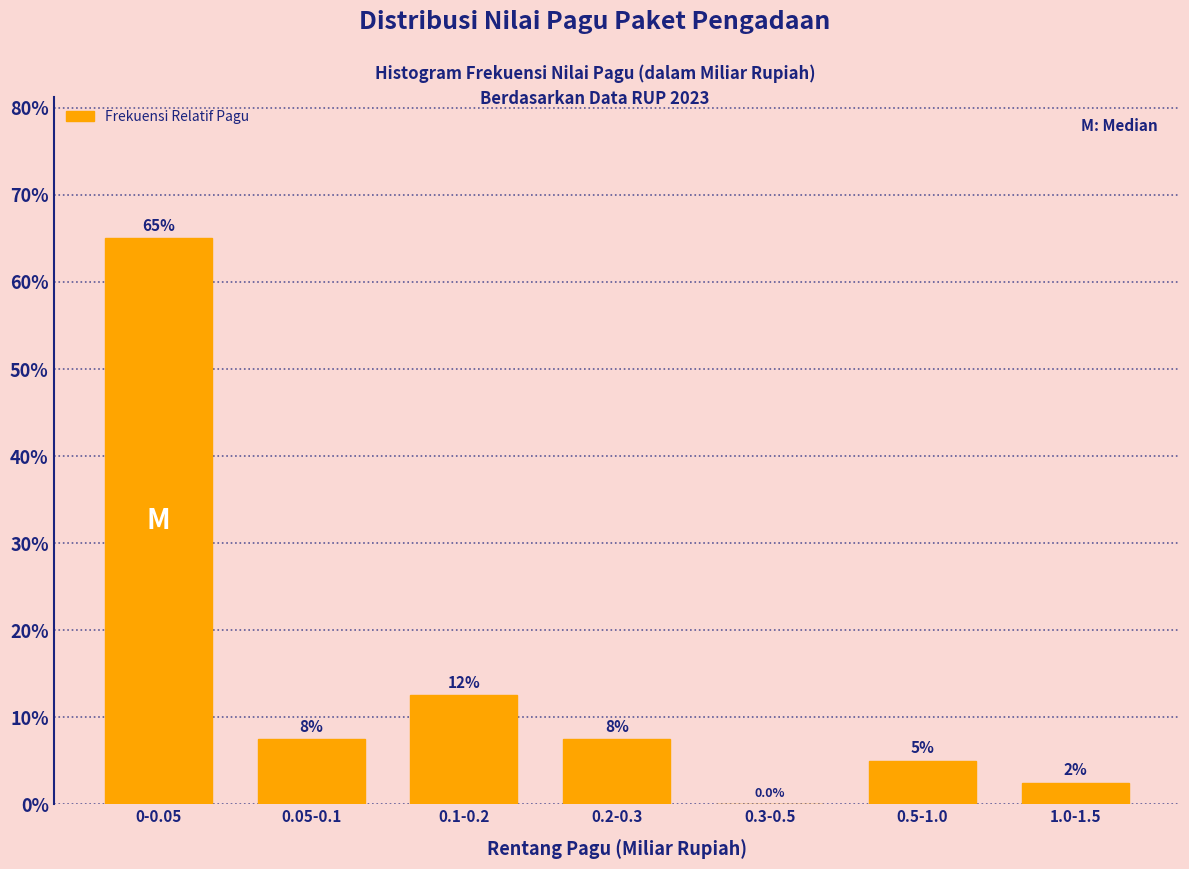

Are the bars horizontal?

No